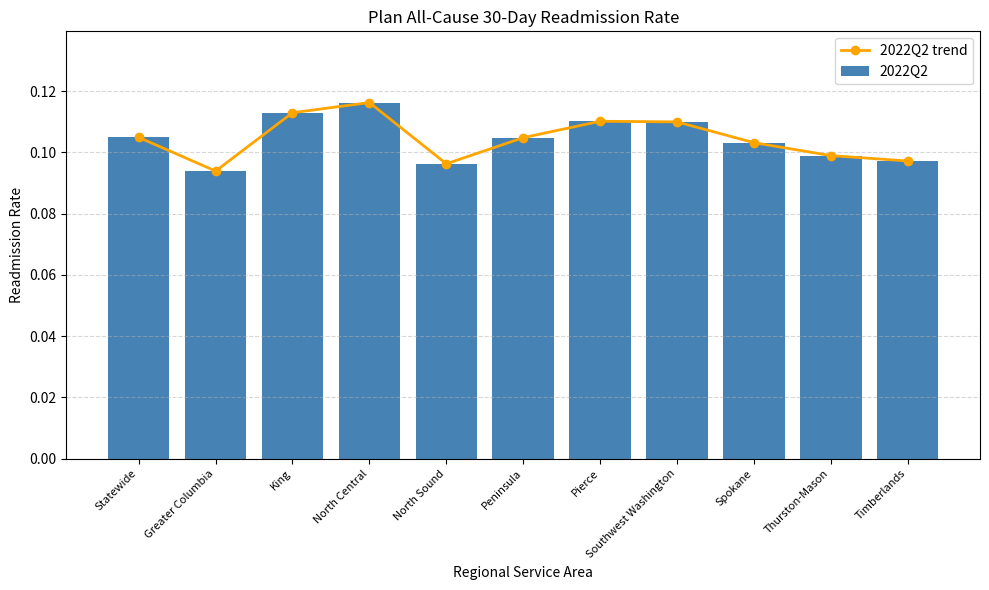

Reading left to right, transcribe all the data shown in this chart.

2022Q2 trend: 0.1	0.1	0.1	0.1	0.1	0.1	0.1	0.1	0.1	0.1	0.1
2022Q2: 0.1	0.1	0.1	0.1	0.1	0.1	0.1	0.1	0.1	0.1	0.1